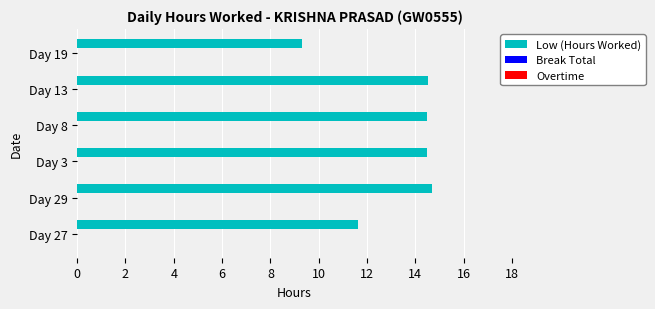

Reading bottom to top, what are all the values shown in this chart?

Day 27=11.6	Day 29=14.7	Day 3=14.5	Day 8=14.5	Day 13=14.5	Day 19=9.3